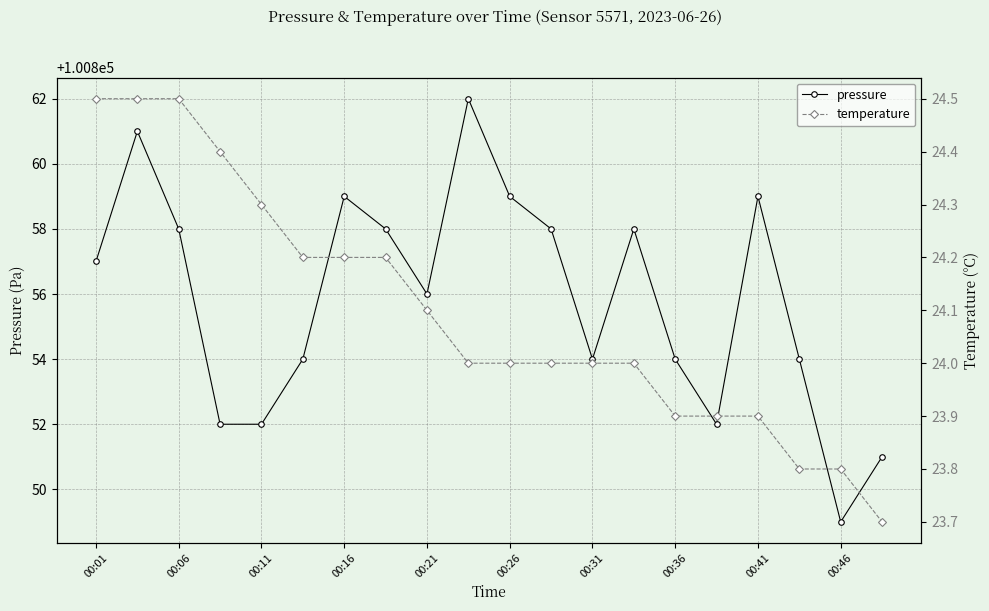

Which series has the largest total across all categories?

pressure